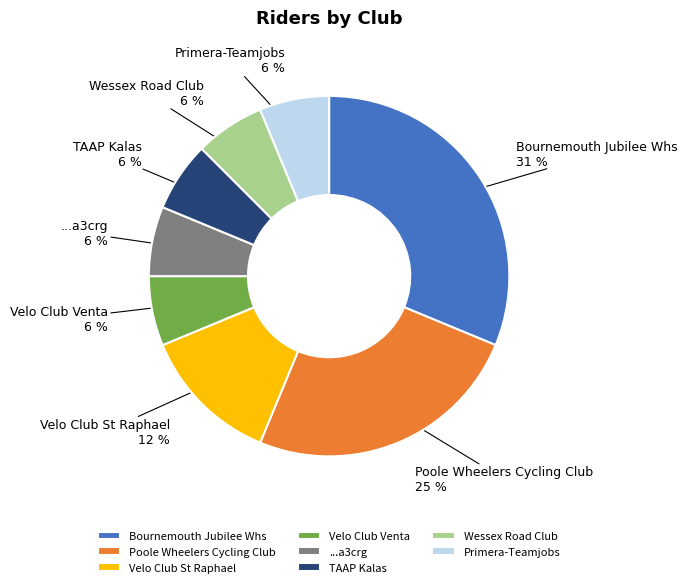

To the nearest percent, what is the difference between the Poole Wheelers Cycling Club and TAAP Kalas slice percentages?

19%